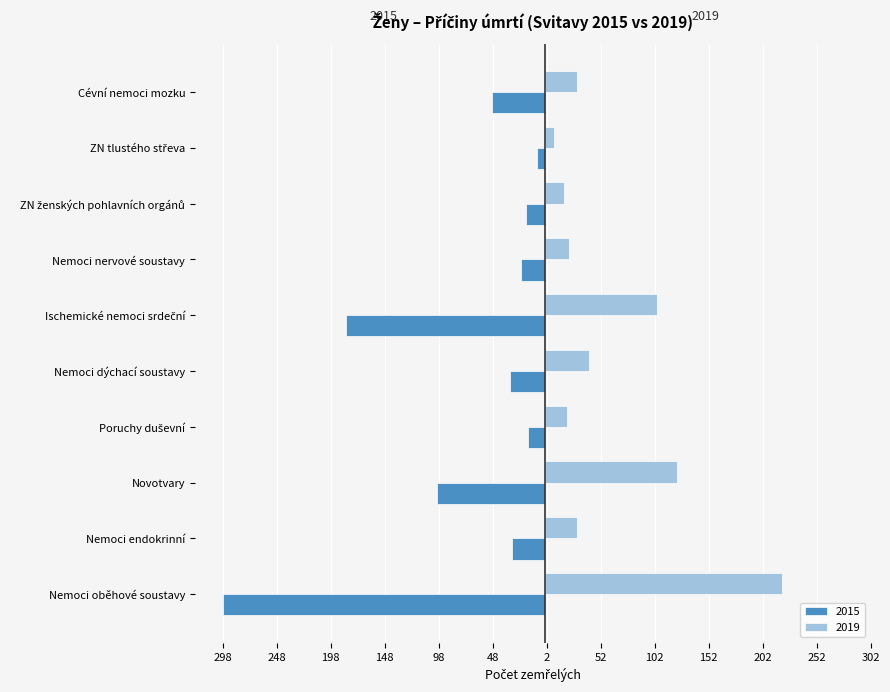

What is the minimum value shown in the chart?

-298